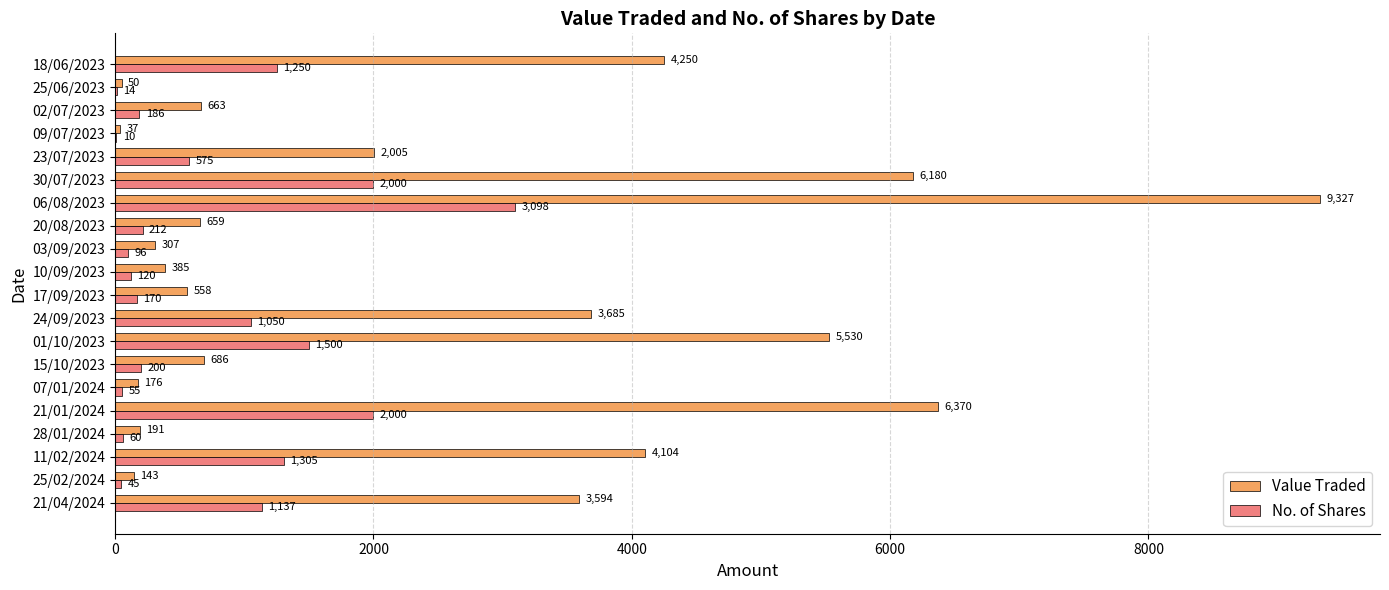

Count the number of data series in this chart.

2